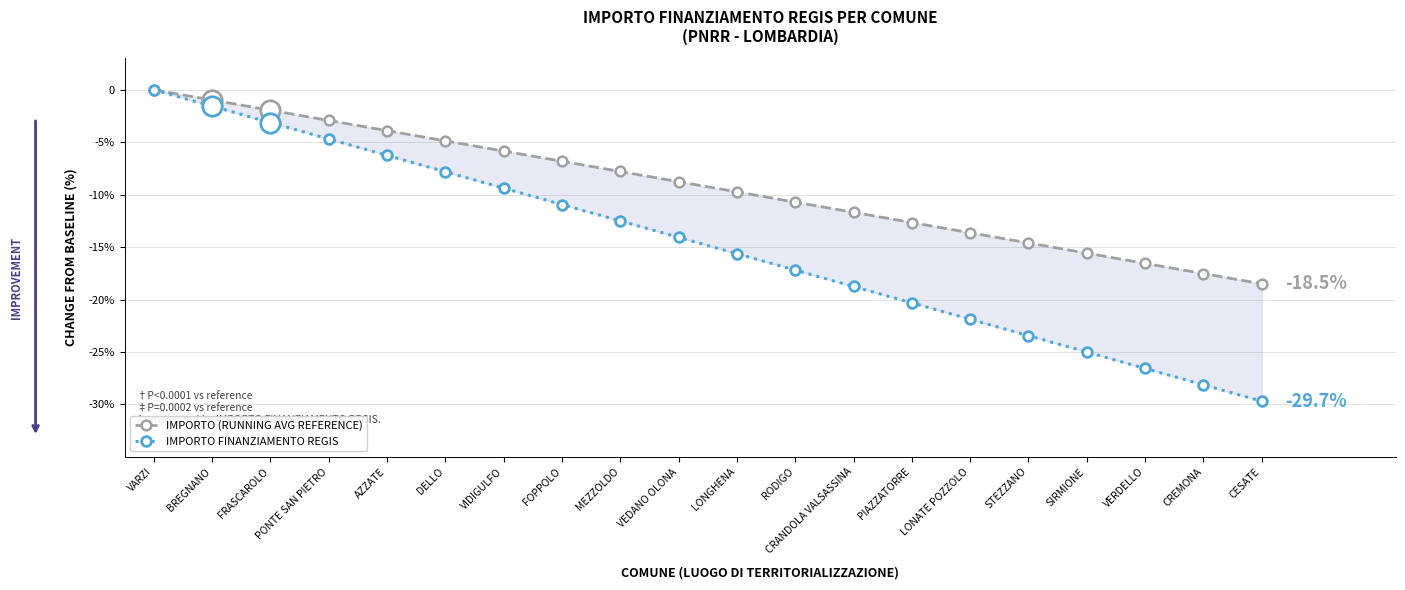

How many values in the IMPORTO (RUNNING AVG REFERENCE) series are below -8?

11